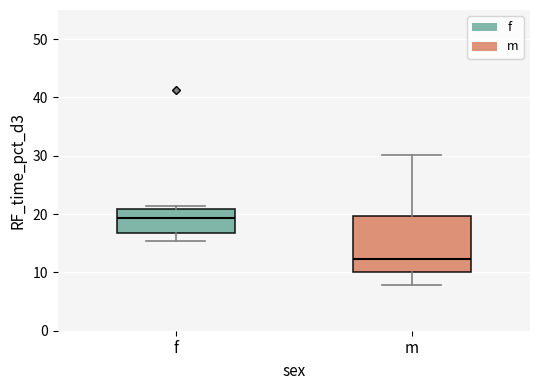

Where is the lower edge of the box for m on the y-axis? The values are not printed on the chart, so give them approximately, as read against the axis.

10